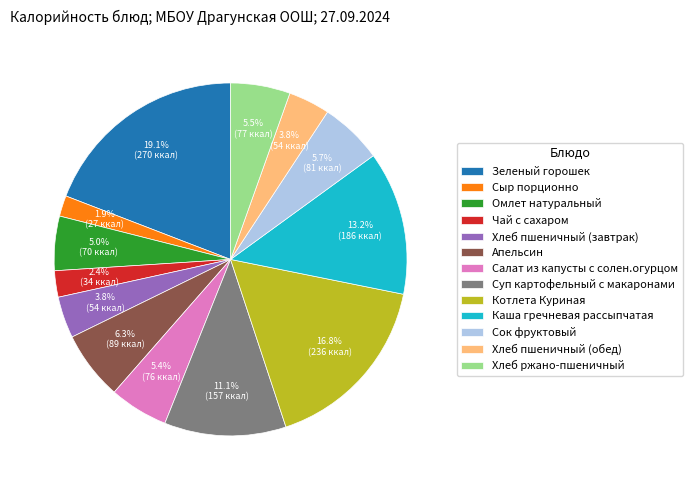

To the nearest percent, what is the difference between the Хлеб ржано-пшеничный and Каша гречневая рассыпчатая slice percentages?

8%